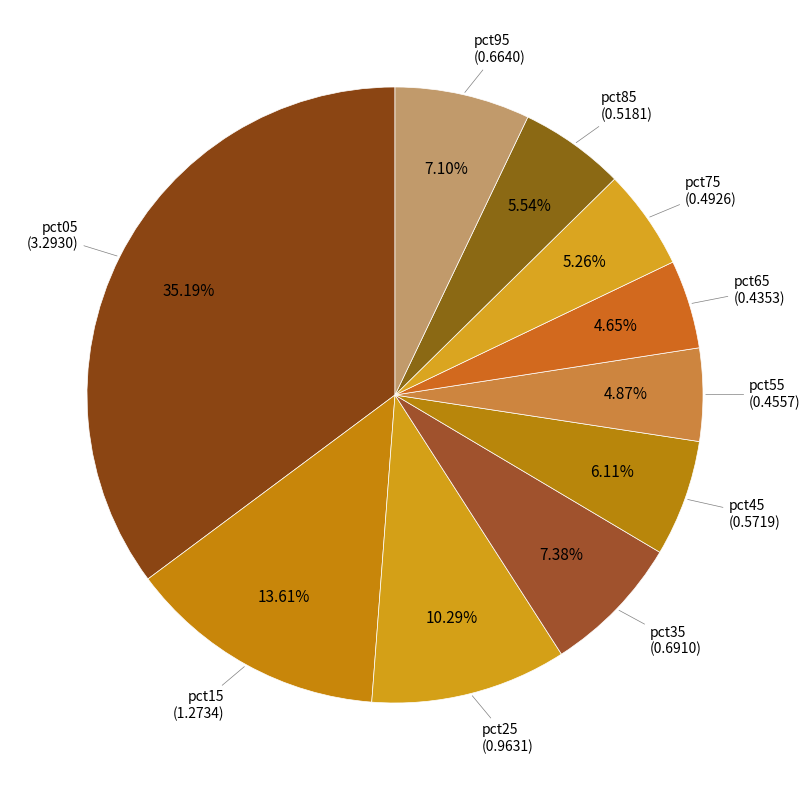

Is pct05 the majority of the pie?

No